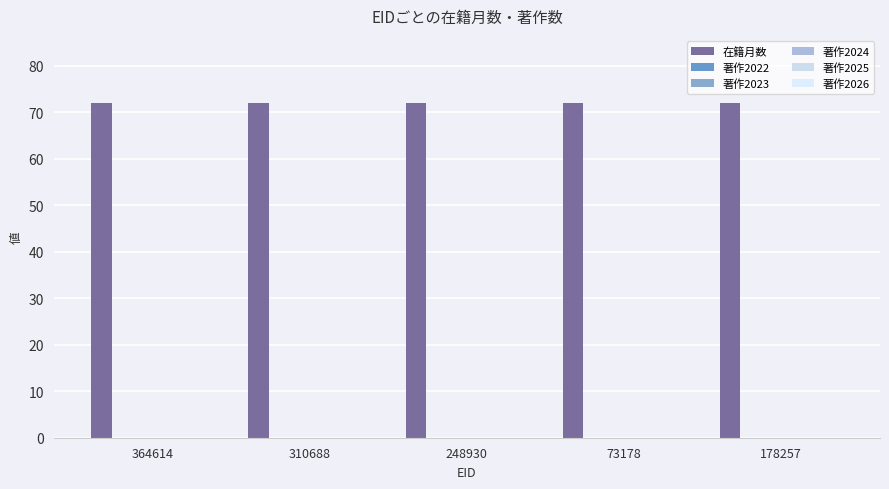

At how many categories does at least one series exceed 32?

5